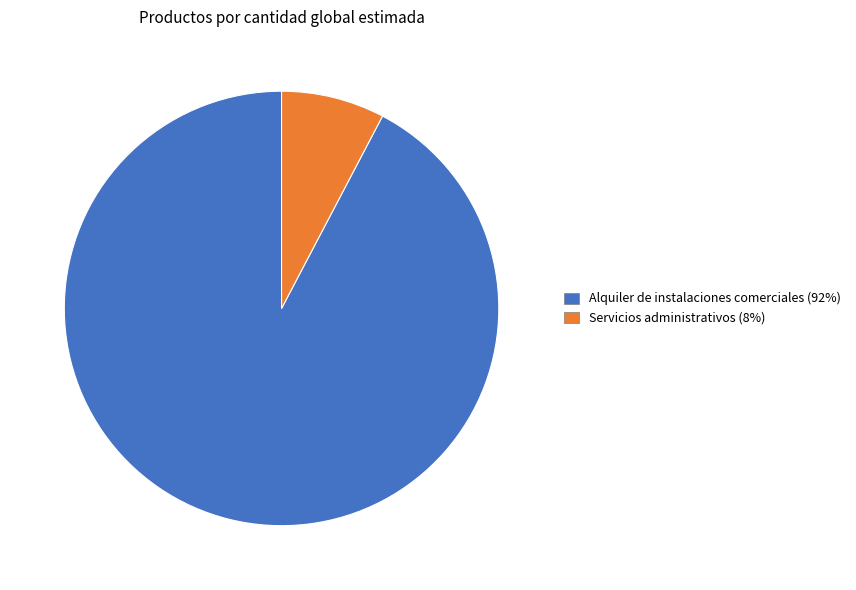

Approximately how many times larger is the value at Alquiler de instalaciones comerciales (92%) compared to Servicios administrativos (8%)?

12.0